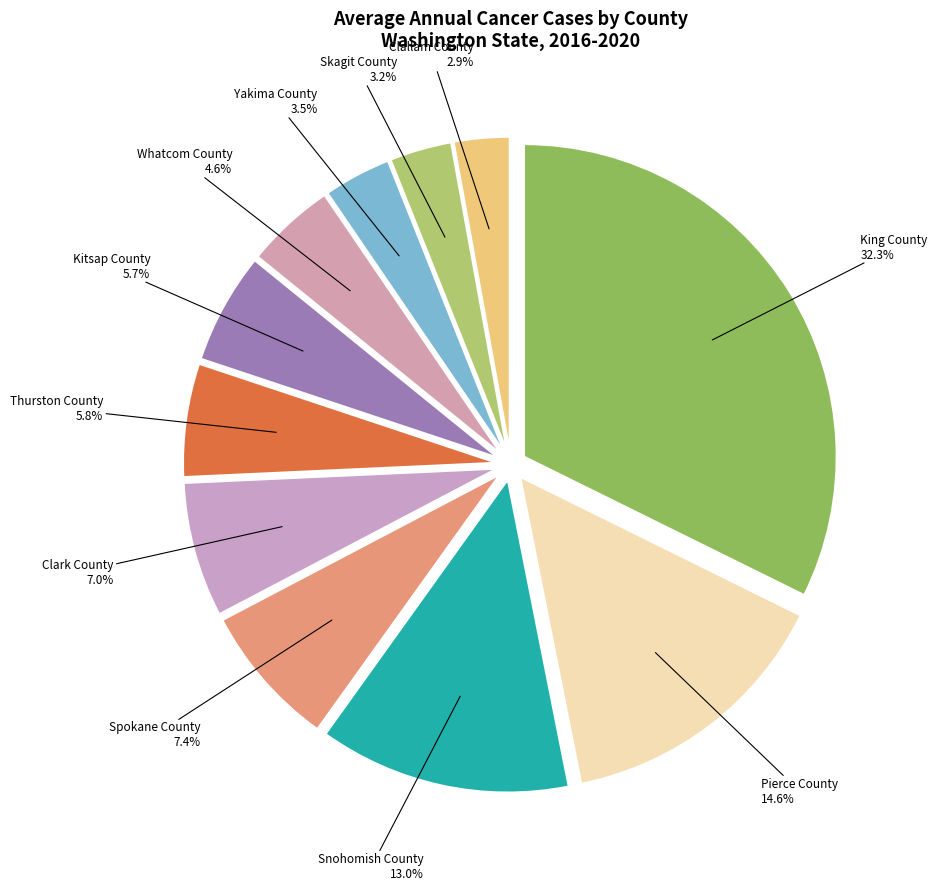

What percentage is the Clallam County slice, to the nearest percent?

3%